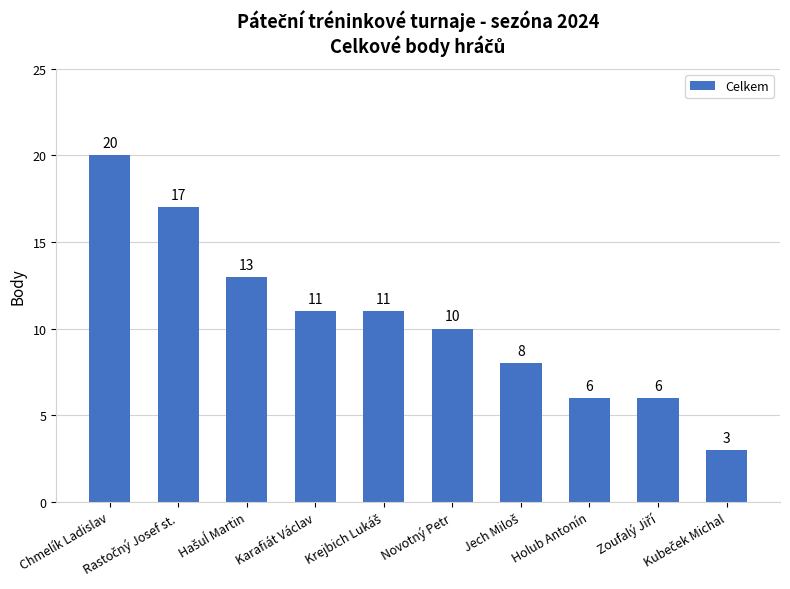

How many values are between 6 and 13?

7